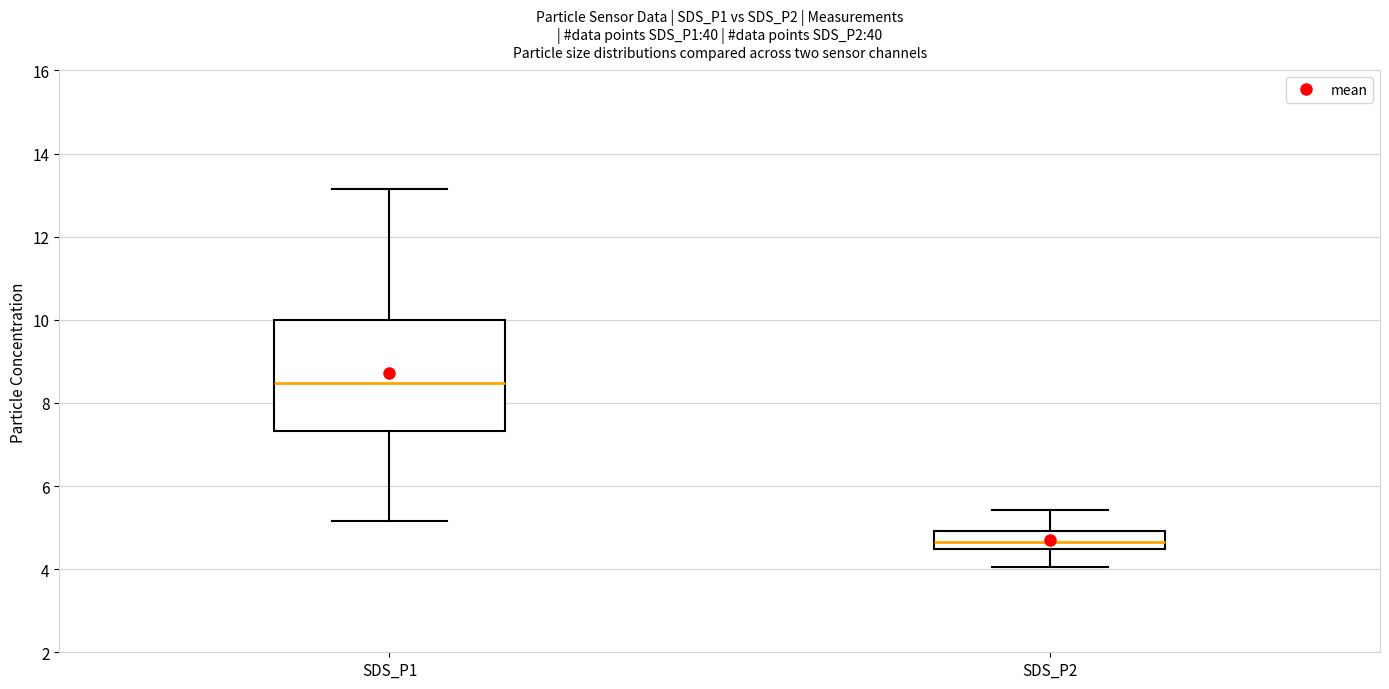

Reading left to right, transcribe this box plot: for each box, give where its median line is, the range the box spans, and where its two whiskers end, as read against the y-axis. The values are not printed on the chart, so give them approximately, as read against the axis.

SDS_P1: median 8.4, box 7.4 to 10.0, whiskers 5.2 to 13.2
SDS_P2: median 4.6, box 4.4 to 5.0, whiskers 4.0 to 5.4